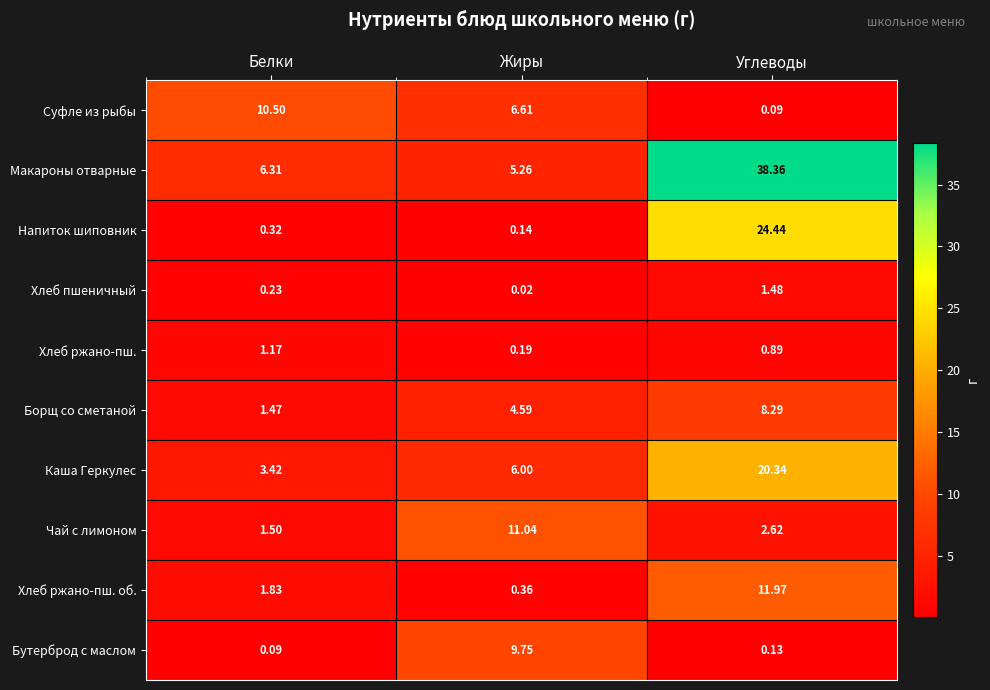

At which label does Чай с лимоном first exceed 2?

Жиры